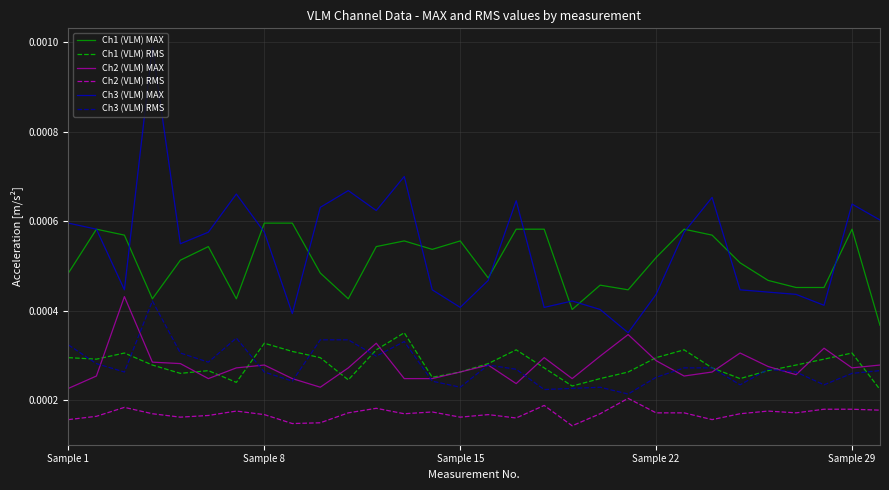

At how many categories does at least one series exceed 0?

30